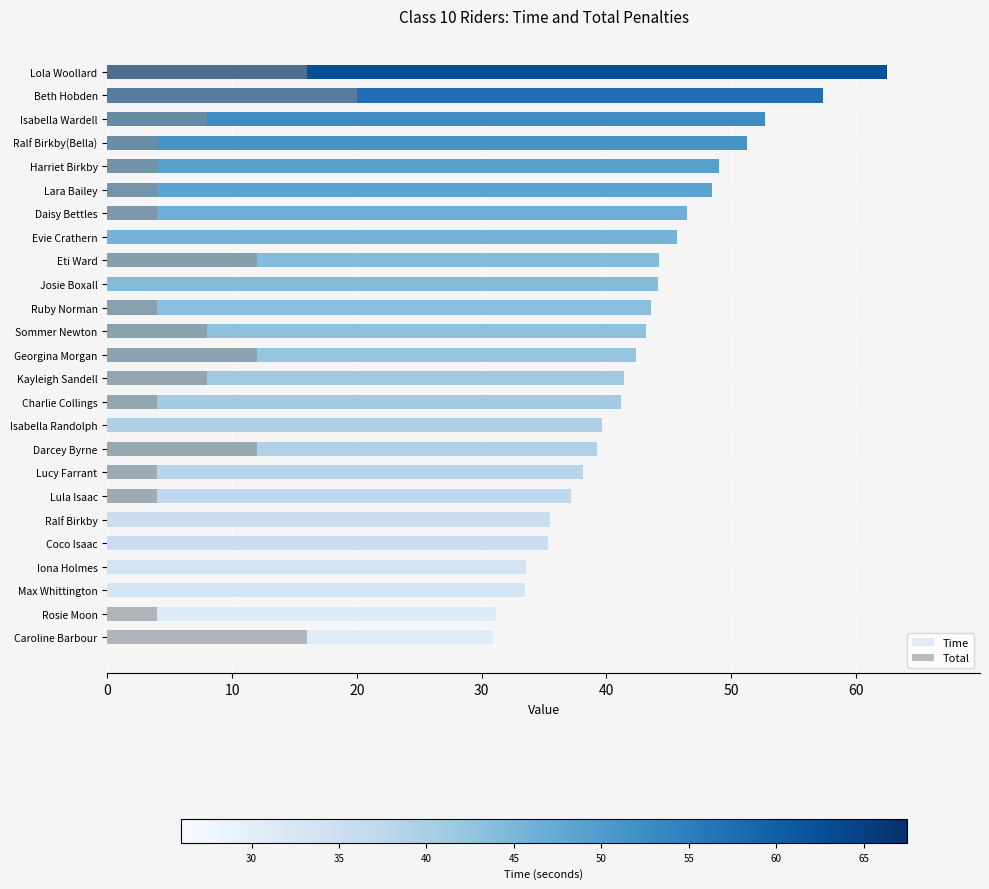

At how many categories does at least one series exceed 58?

1